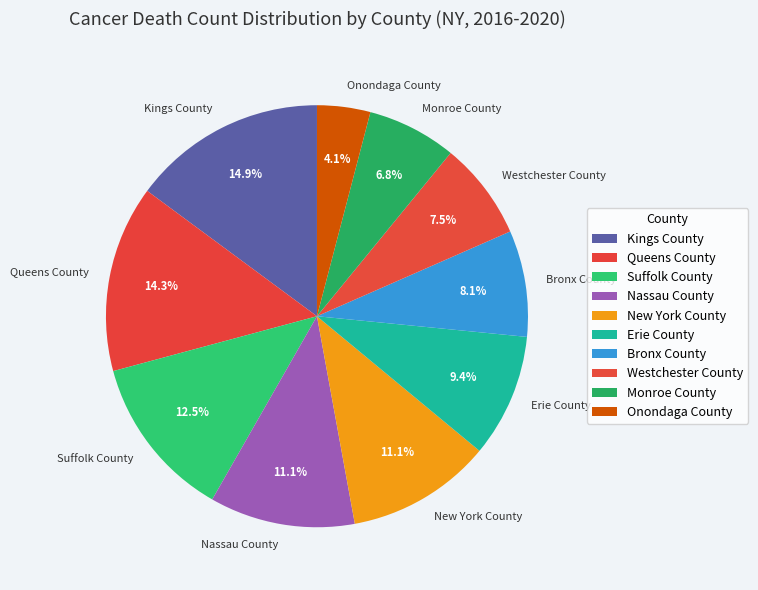

Do Kings County and Suffolk County together represent more than half of the pie?

No